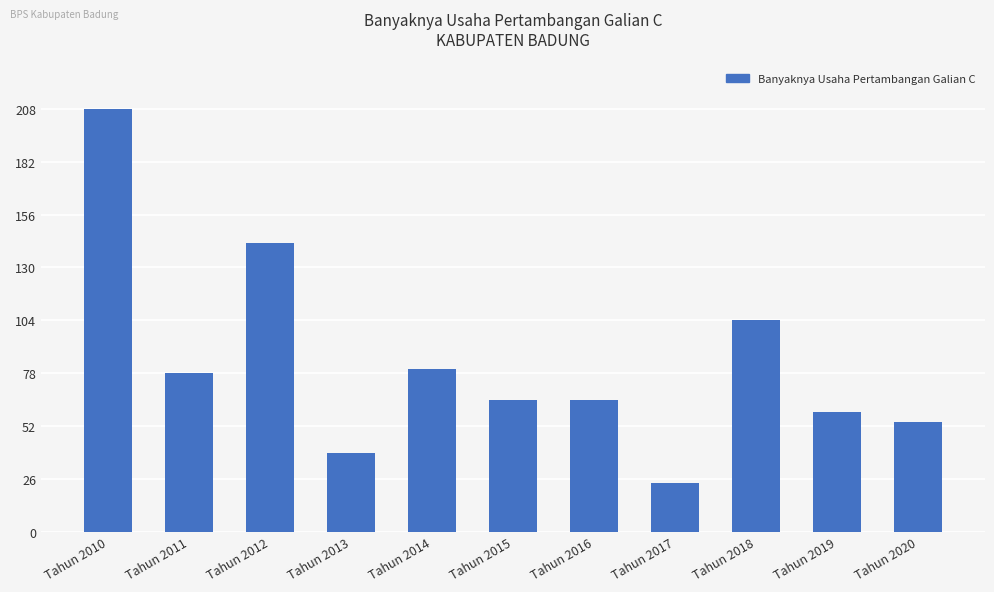

Which label corresponds to the smallest value in the chart?

Tahun 2017